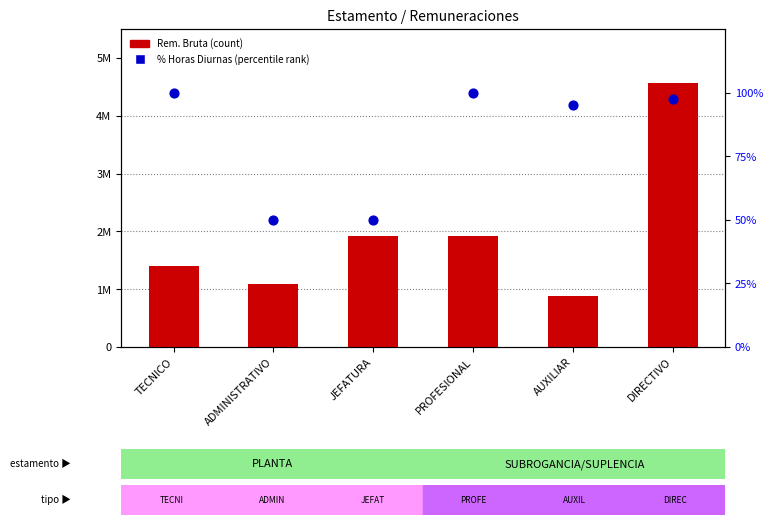

What is the total value across all series at PROFESIONAL?

1918105.0